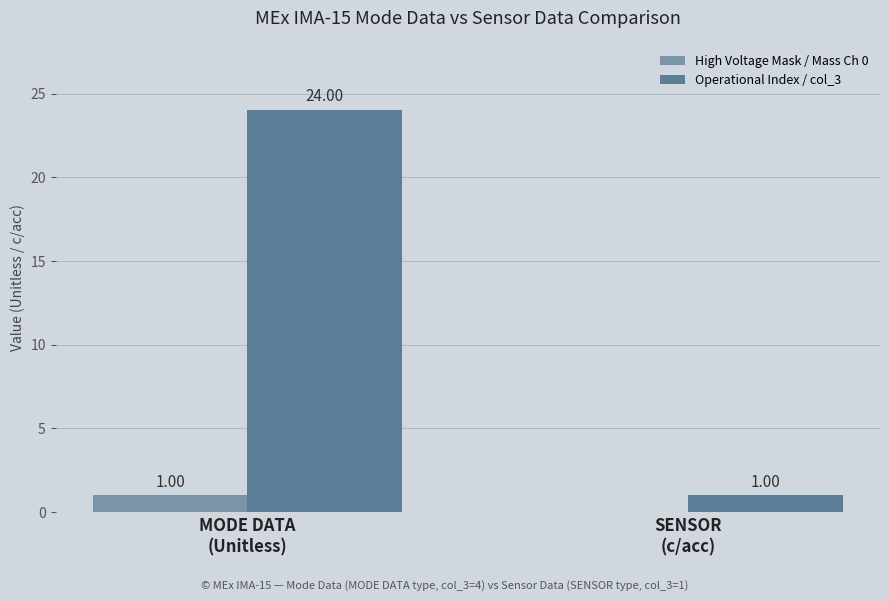

Which series has the largest total across all categories?

Operational Index / col_3